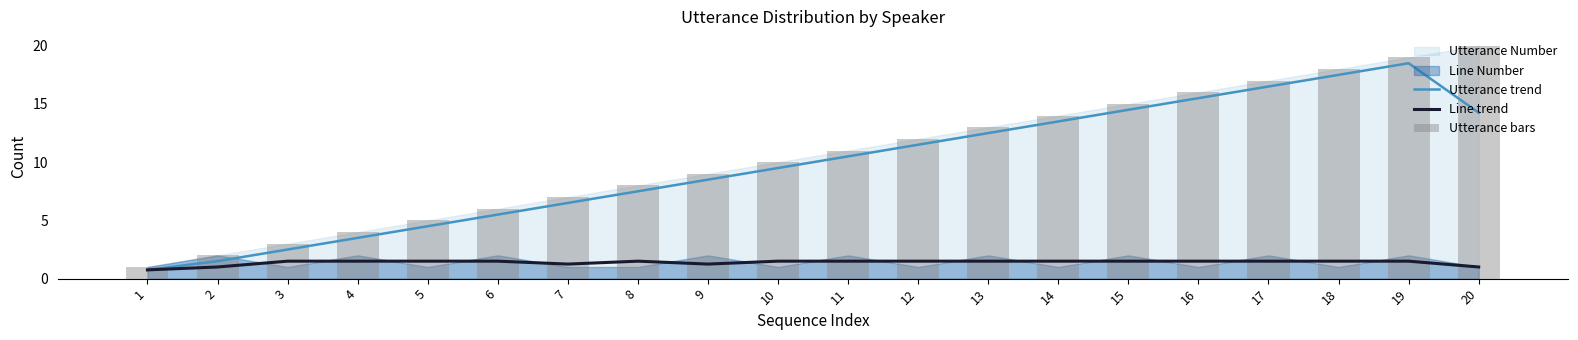

What is the minimum value for Line trend?

0.8